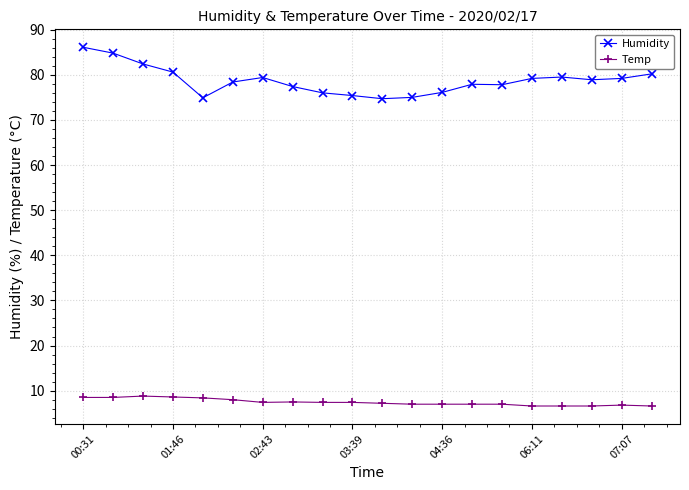

True or false: Temp and Humidity cross at least once.

False